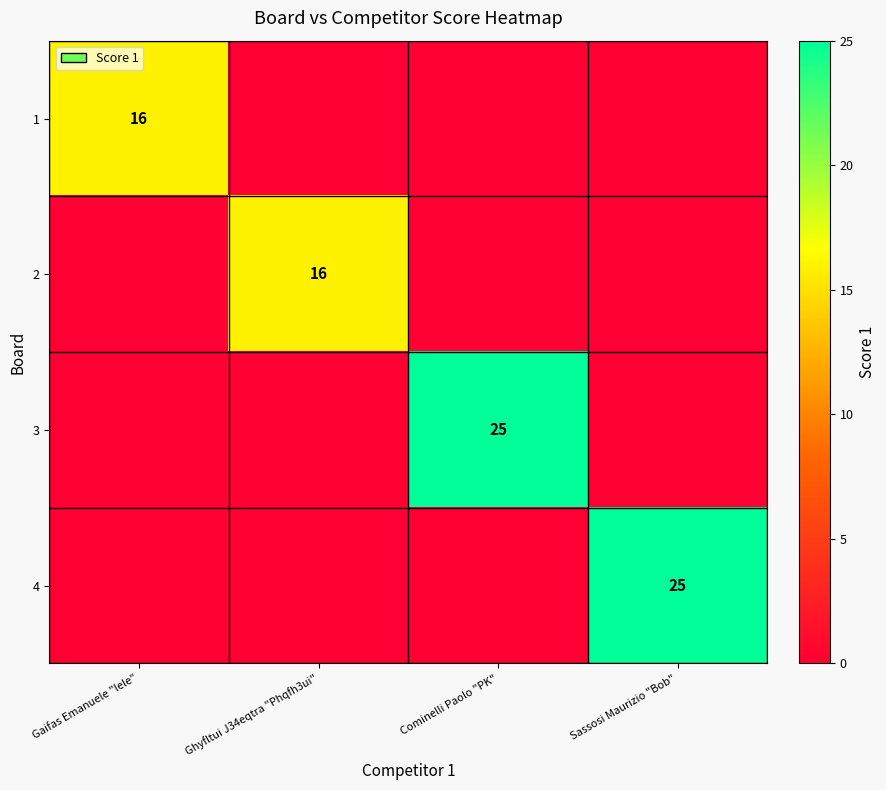

What is the difference between the highest and lowest values at Cominelli Paolo "PK"?

25